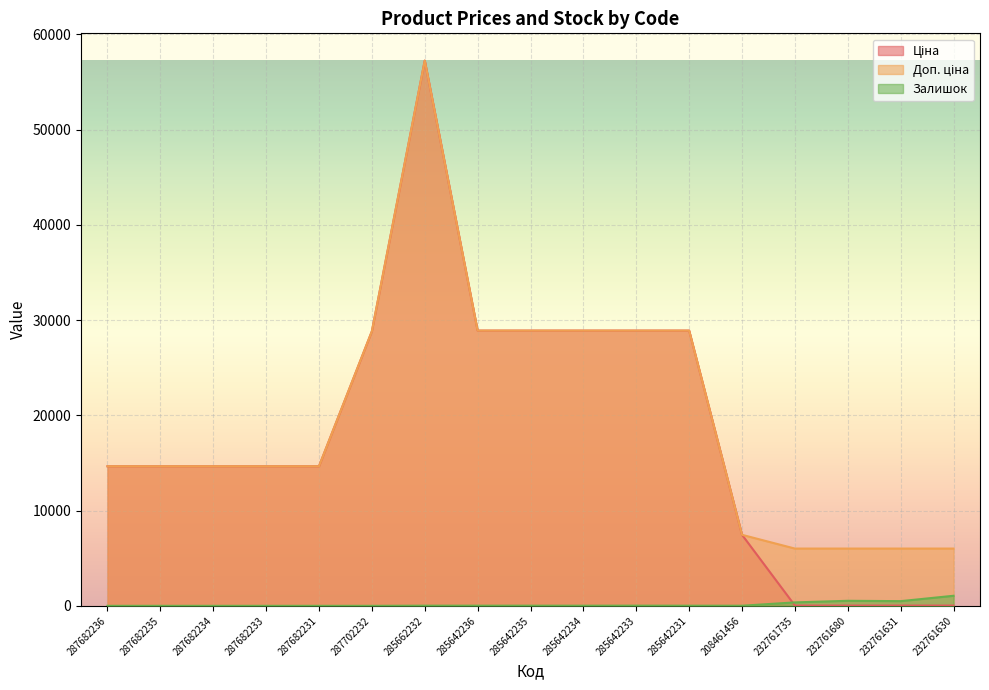

How many series are shown in this chart?

3